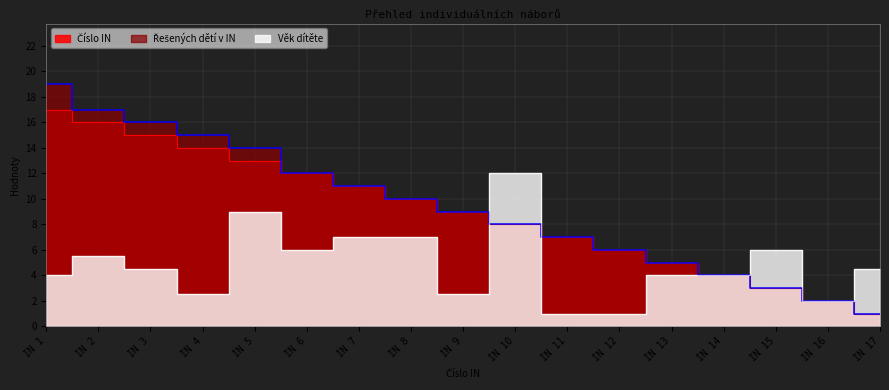

At which label does Věk dítěte reach its minimum?

IN 11